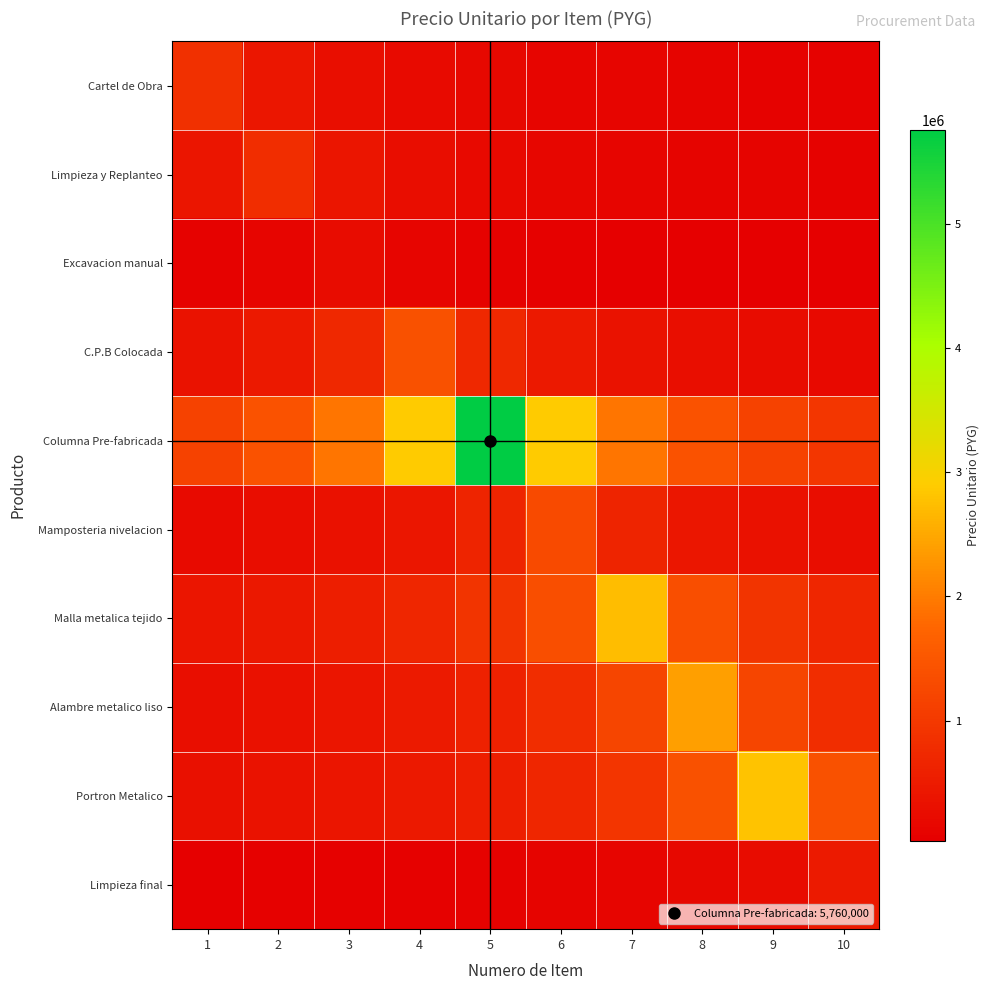

Between 1 and 9, which is larger?

1